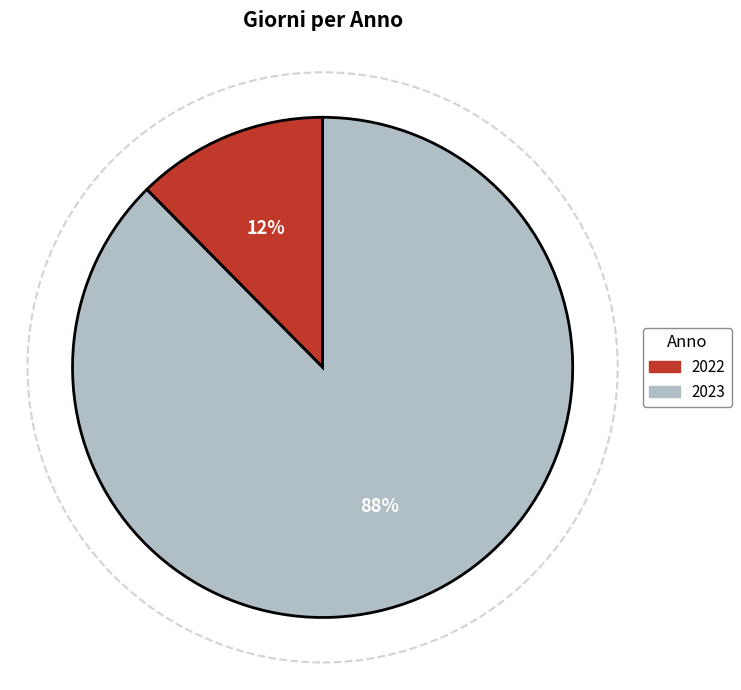

Is the sum of 2022 and 2023 greater than half?

Yes